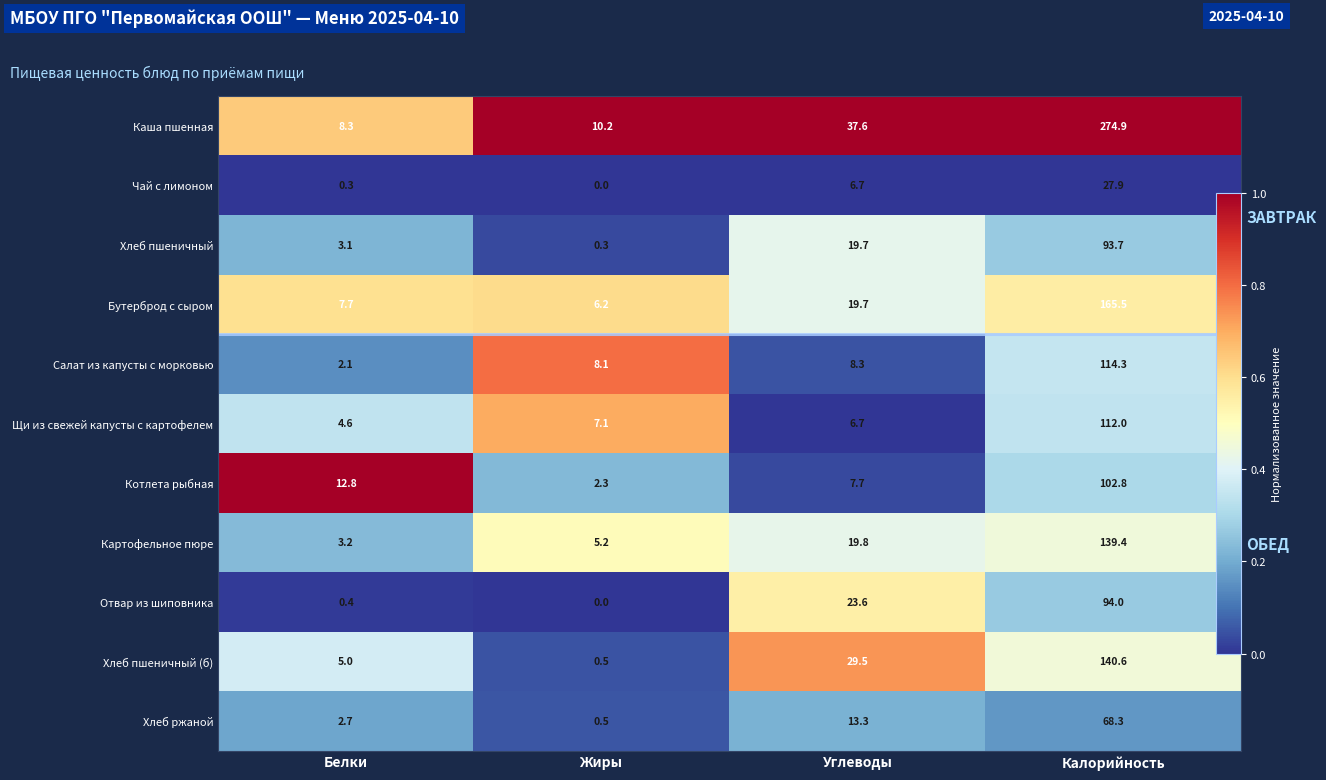

What is the difference between the maximum and minimum values in the Салат из капусты с морковью series?

0.7